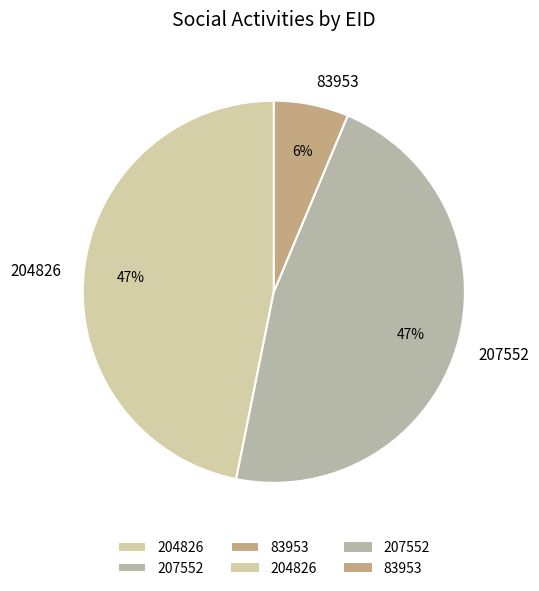

Combined, do 207552 and 204826 account for over 50%?

Yes